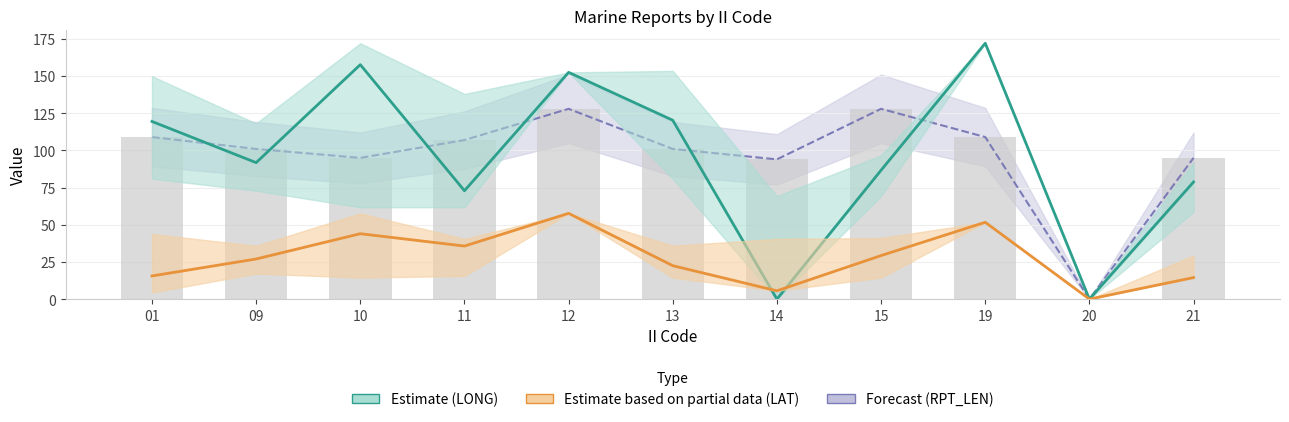

The RPT_LEN series shows 134.9 at 13. True or false?

False